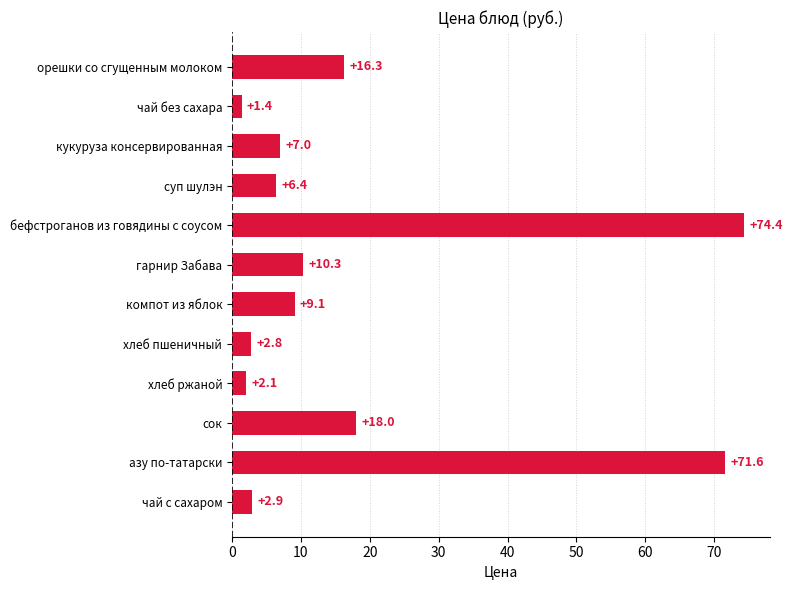

What is the difference between the maximum and minimum values?

73.0